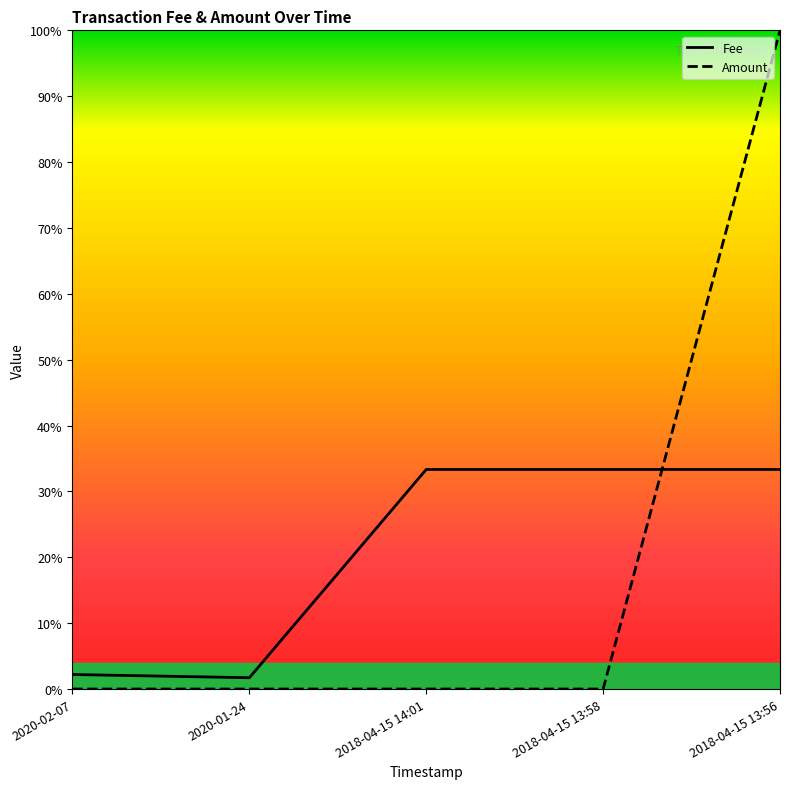

Which category has the highest value in the Amount series?

2018-04-15 13:56